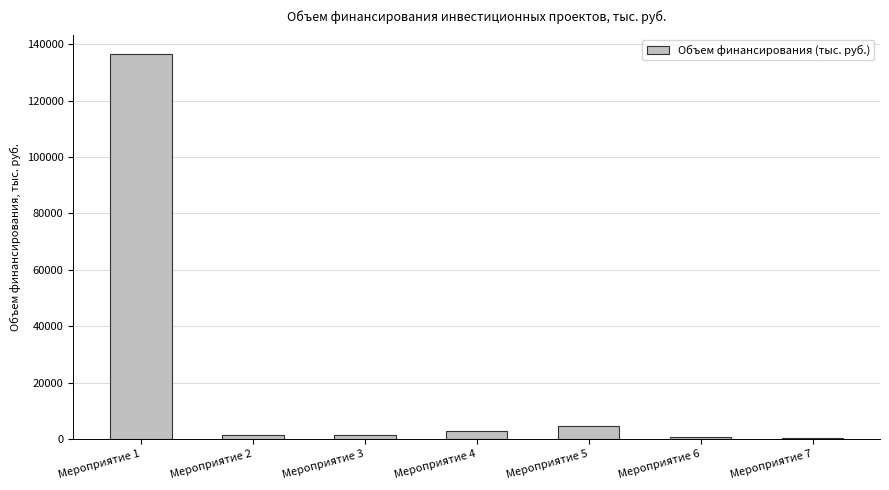

At which category does the chart reach its peak across all series?

Мероприятие 1